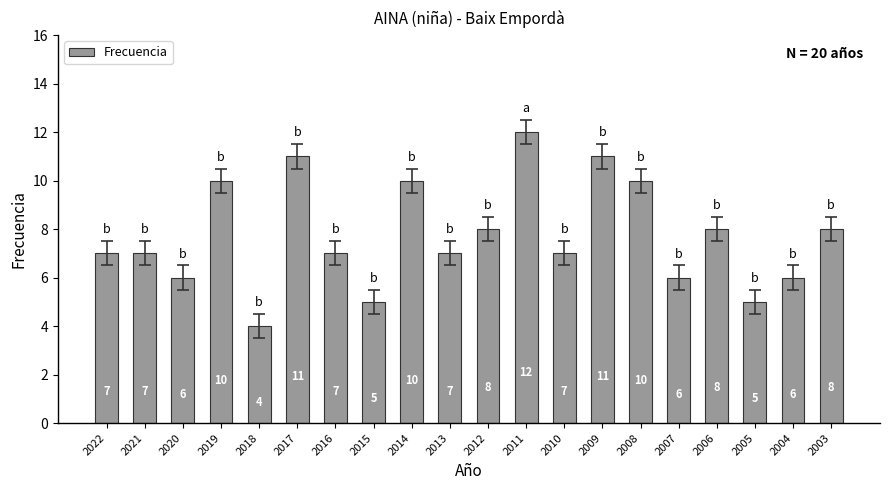

Which label corresponds to the smallest value in the chart?

2018